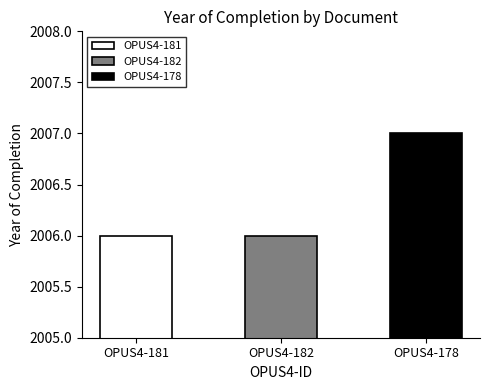

How many bars are there in total?

3